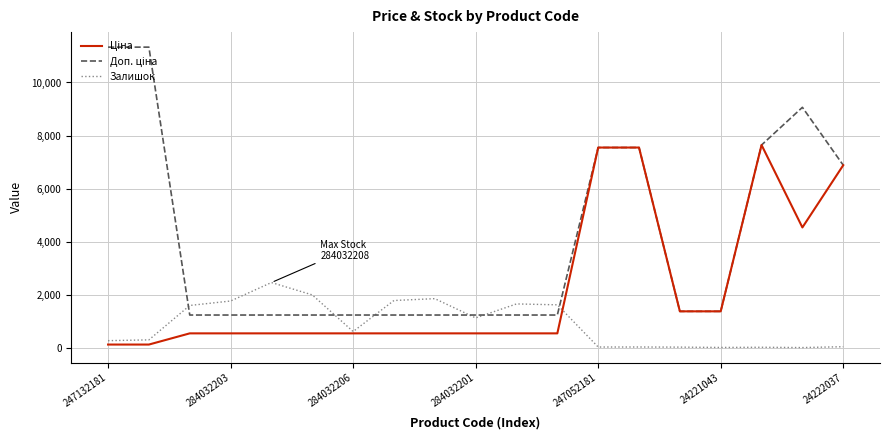

True or false: Доп. ціна and Залишок cross at least once.

True